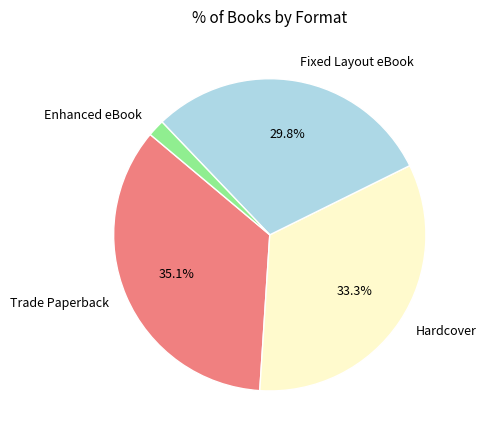

Is Fixed Layout eBook the majority of the pie?

No